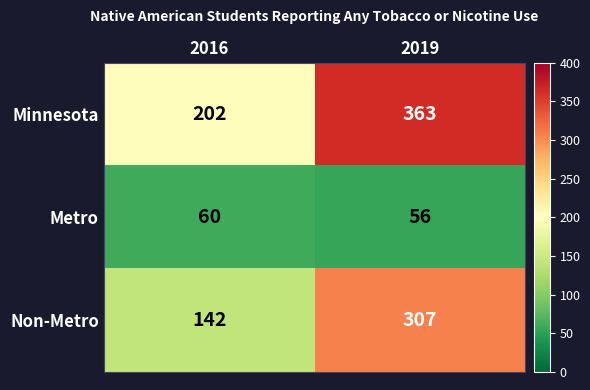

At which label does Non-Metro reach its minimum?

2016